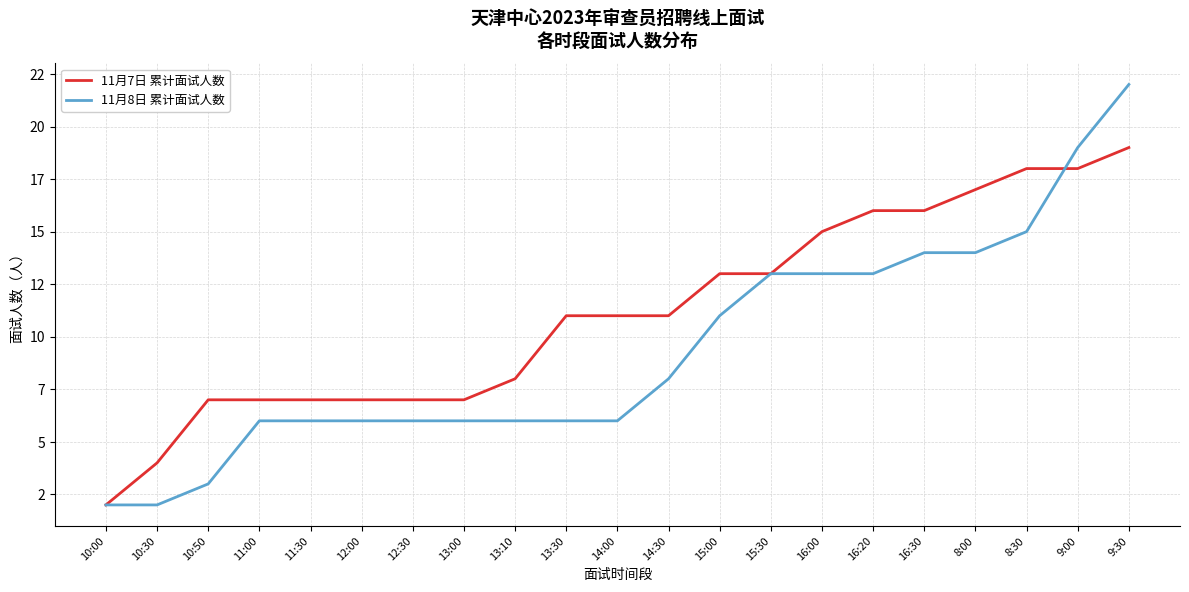

Does the chart have visible grid lines?

Yes